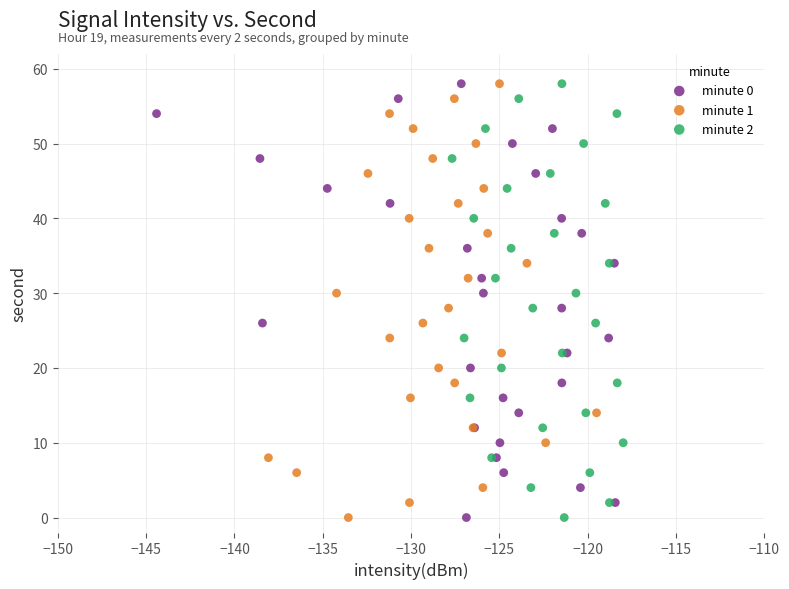

What are all the series names shown in the legend?

minute 0, minute 1, minute 2